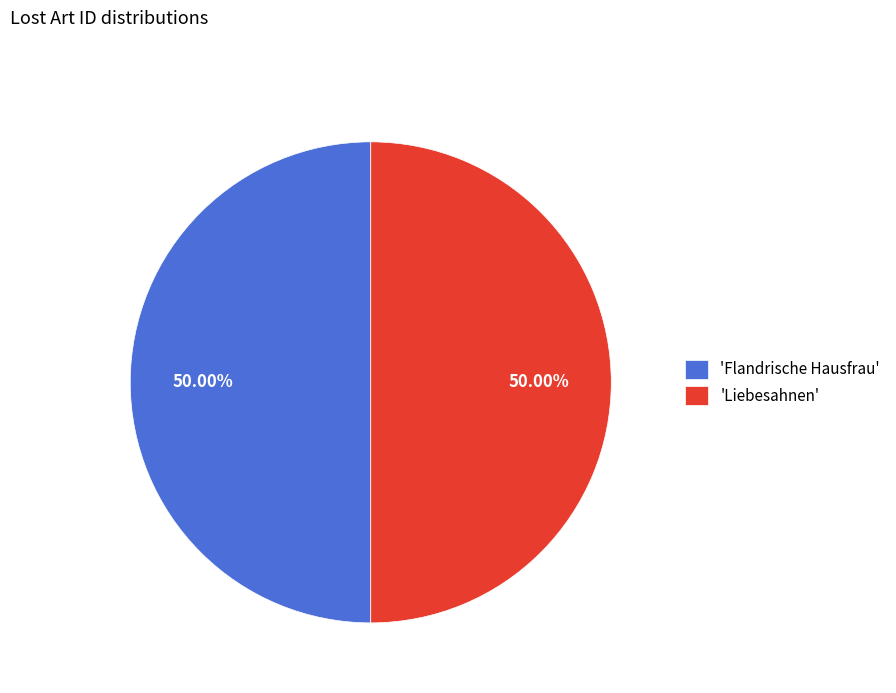

Do 'Liebesahnen' and 'Flandrische Hausfrau' together represent more than half of the pie?

Yes